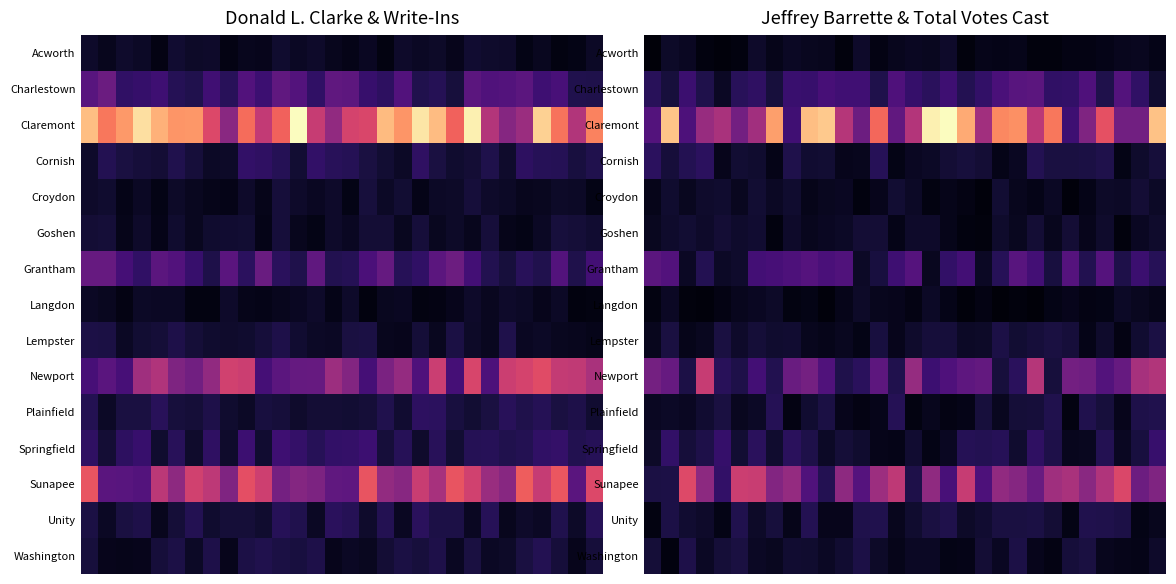

What is the difference between the highest and lowest values at 19?

0.4